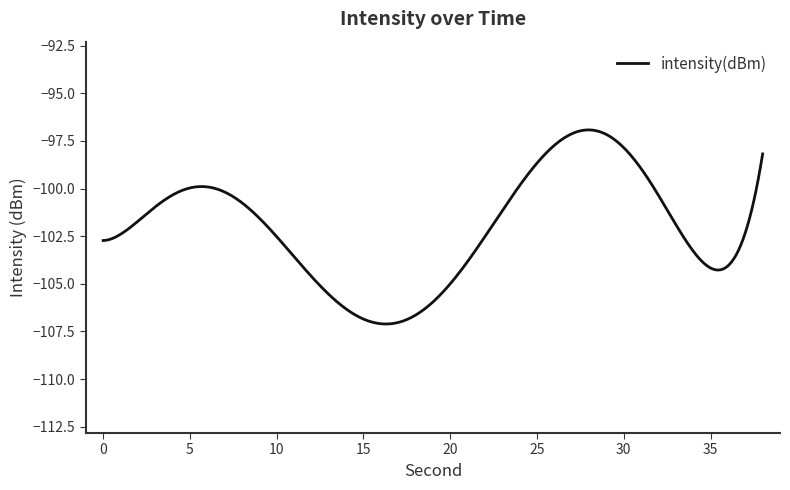

What is the minimum value shown in the chart?

-107.1